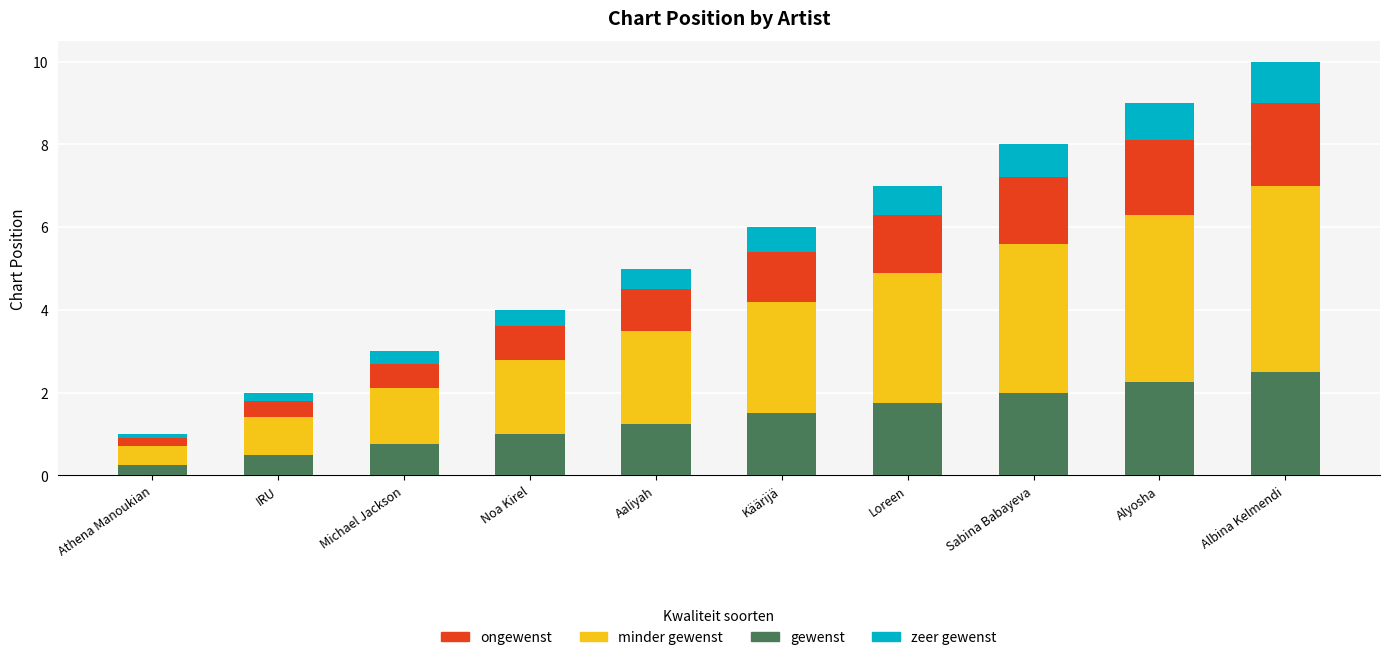

What is the difference between the second highest and minimum values in the gewenst series?

2.0